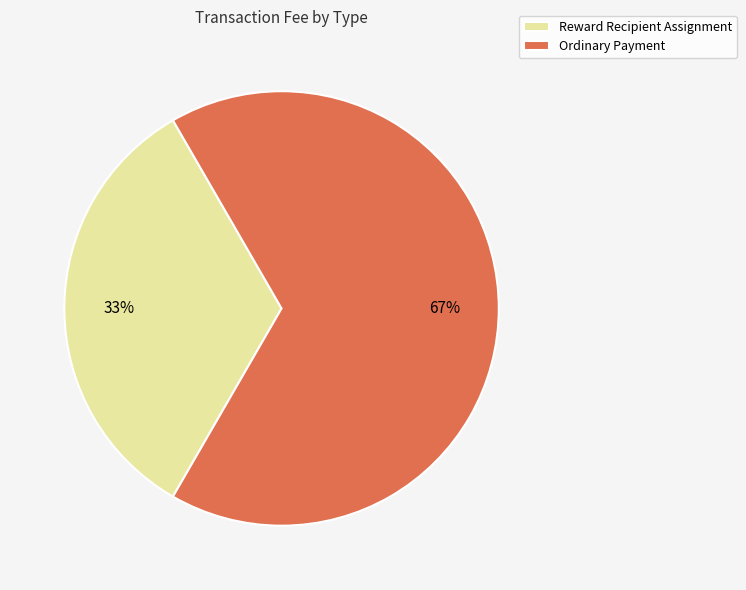

What is the smallest slice in the pie chart?

Reward Recipient Assignment